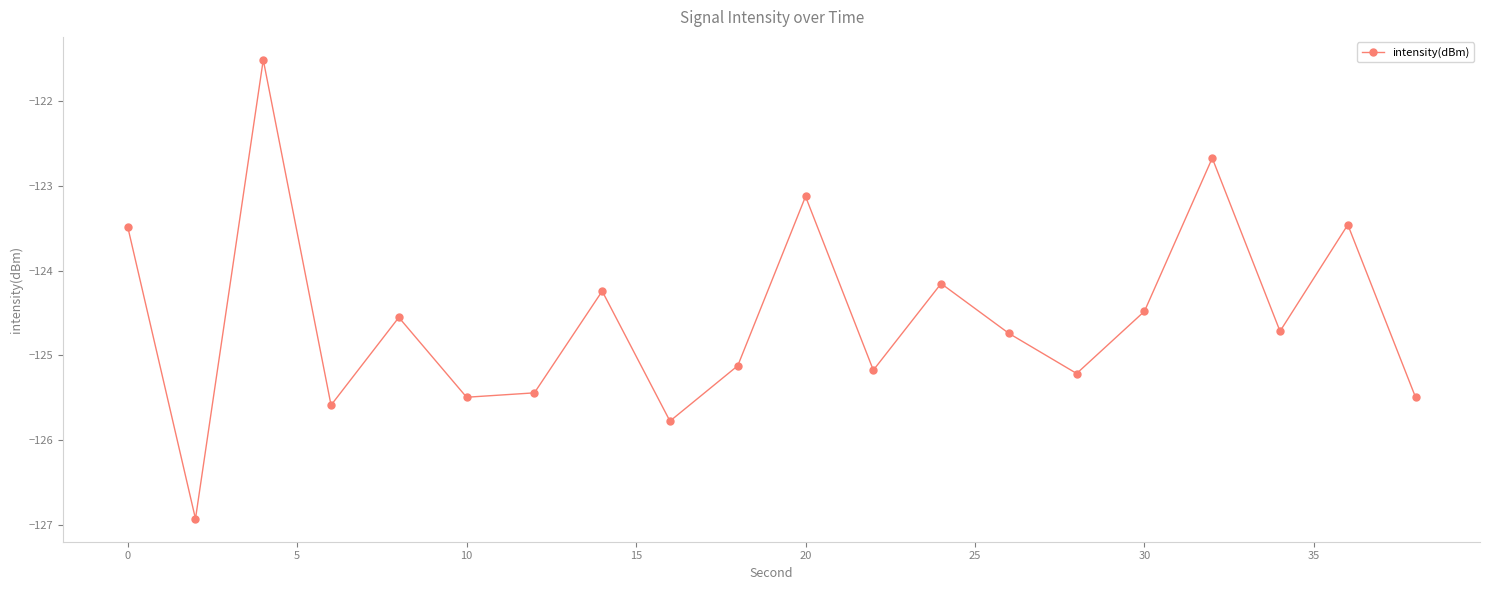

What is the value of the 12th point from the left?

-125.2